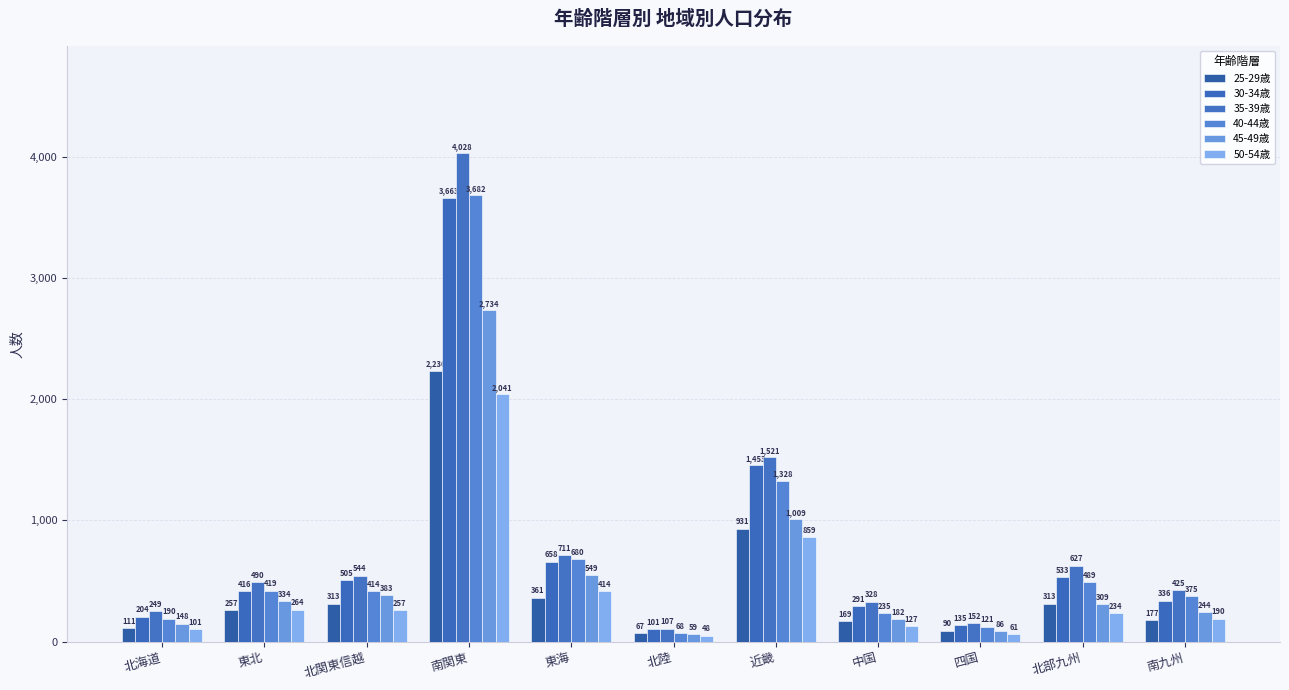

Rank the categories by 35-39歳 value from lowest to highest.

北陸, 四国, 北海道, 中国, 南九州, 東北, 北関東信越, 北部九州, 東海, 近畿, 南関東